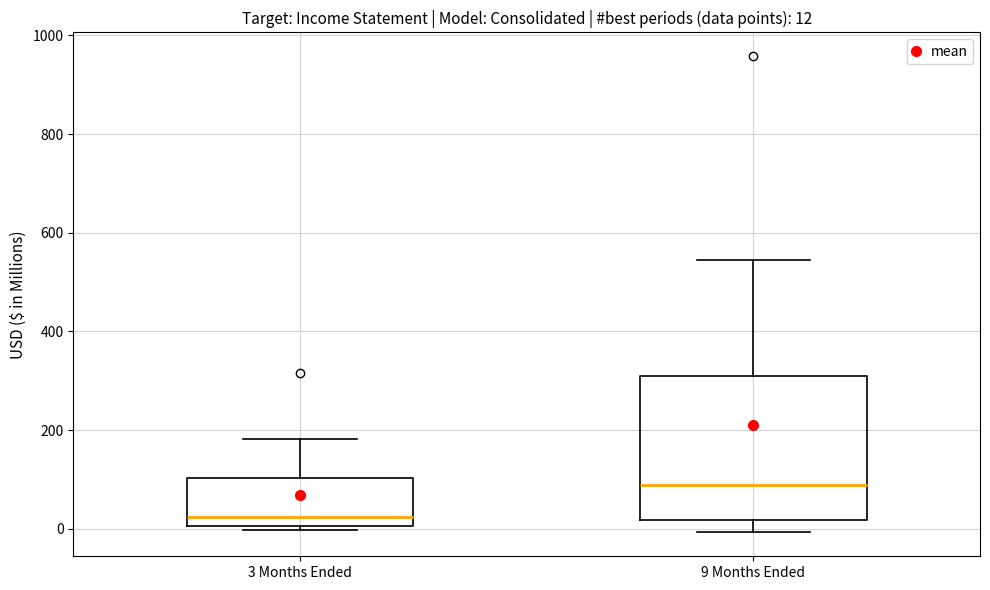

Comparing the boxes themselves (not the whiskers), which one is the tallest?

9 Months Ended